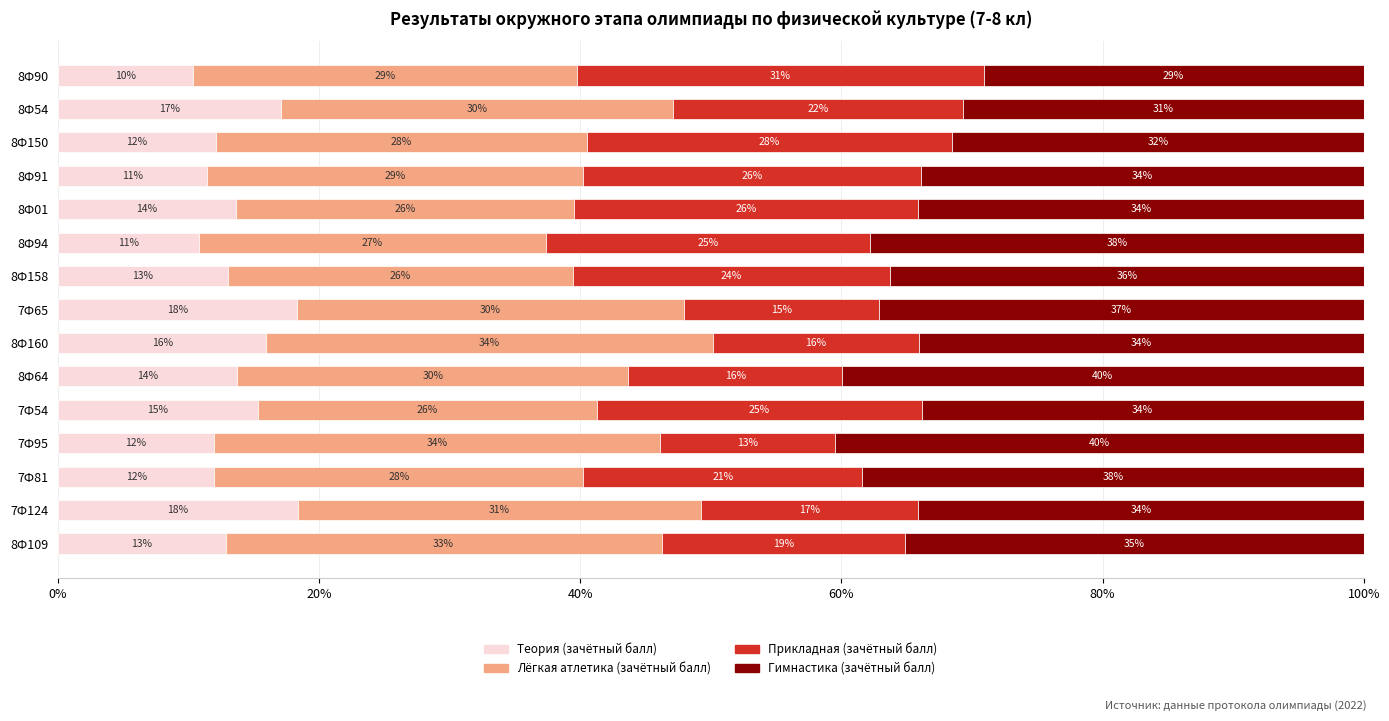

What is the difference between the maximum and minimum values in the Теория (зачётный балл) series?

8.0